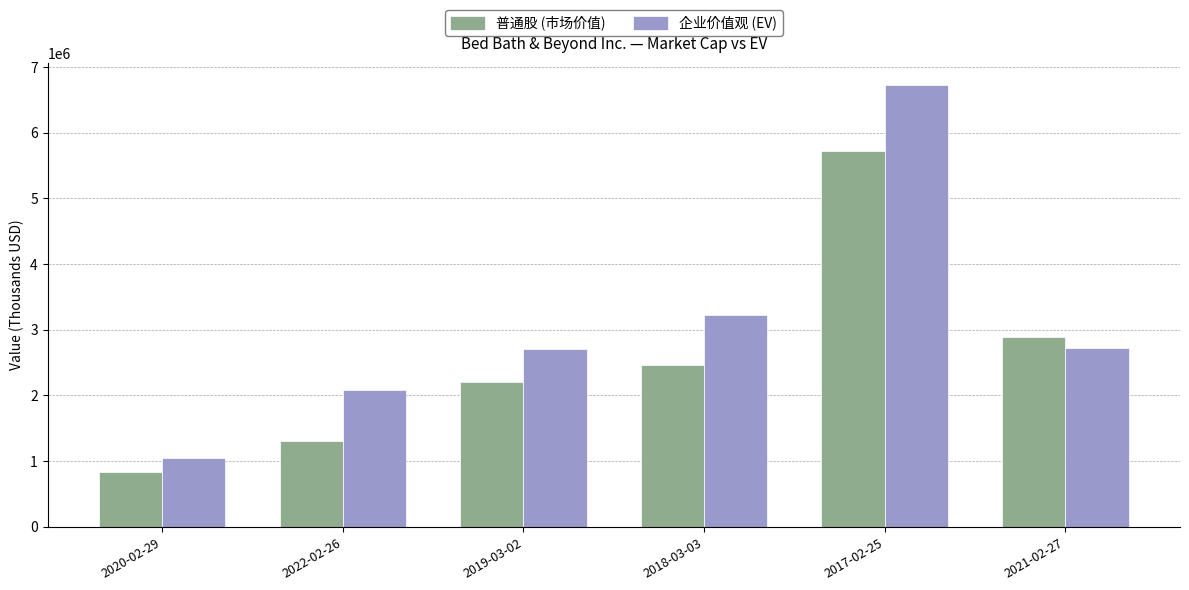

What is the label of the 3rd bar from the left?

2019-03-02